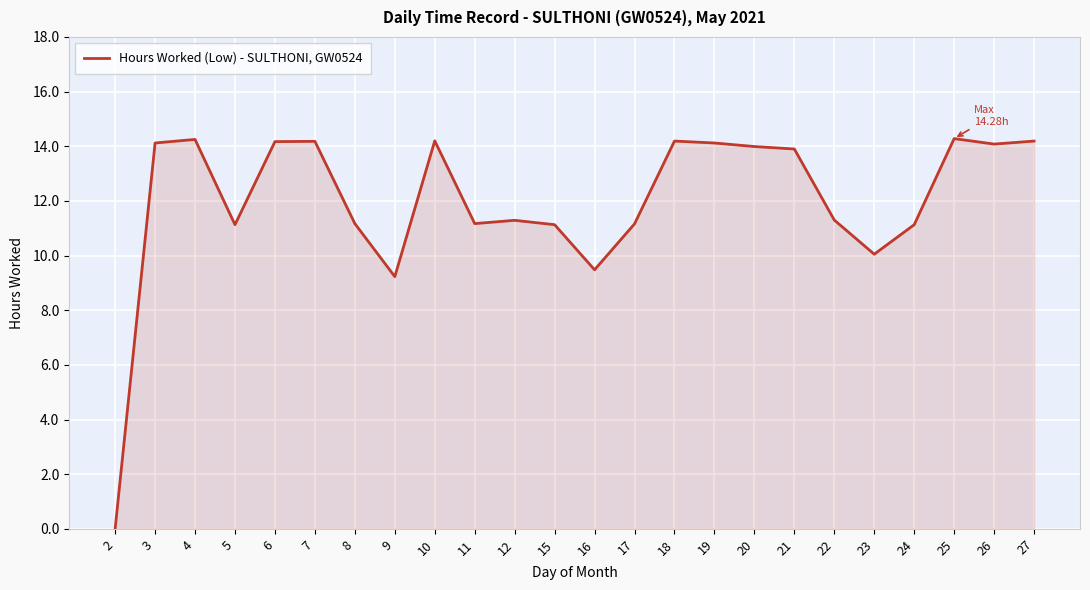

What is the greatest value displayed?

14.3